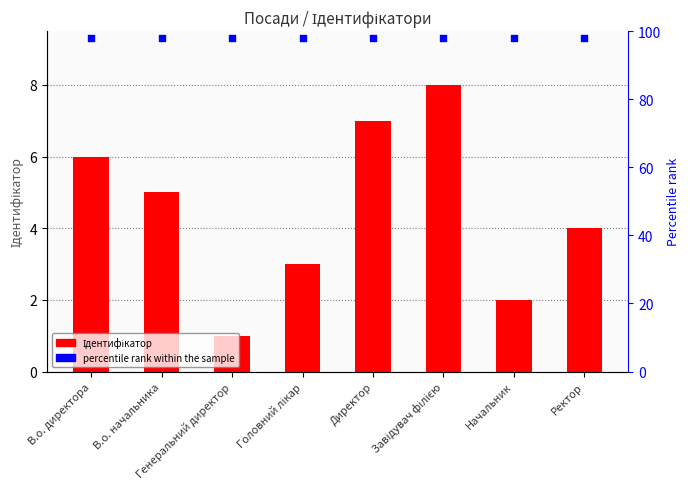

What is the total value across all series at Завідувач філією?

106